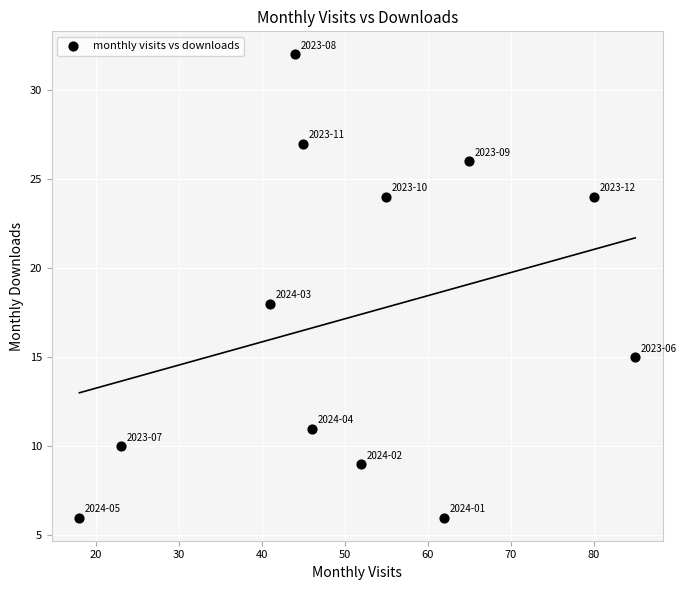

What is the range of X values (max minus min)?

67